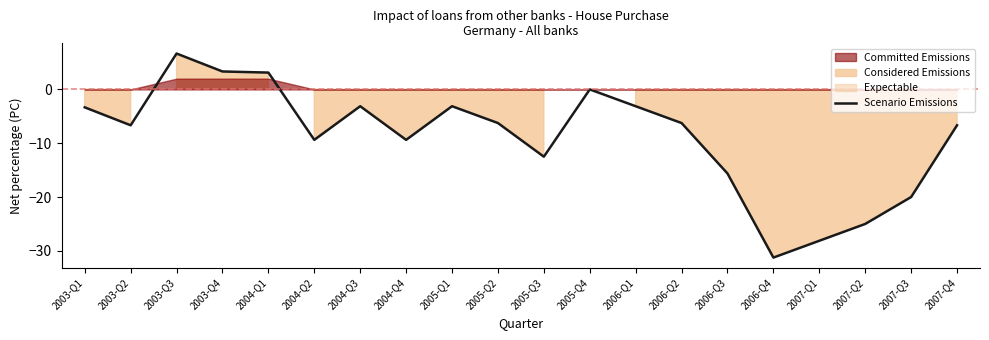

What is the change in value from 2003-Q3 to 2004-Q1?

-3.5